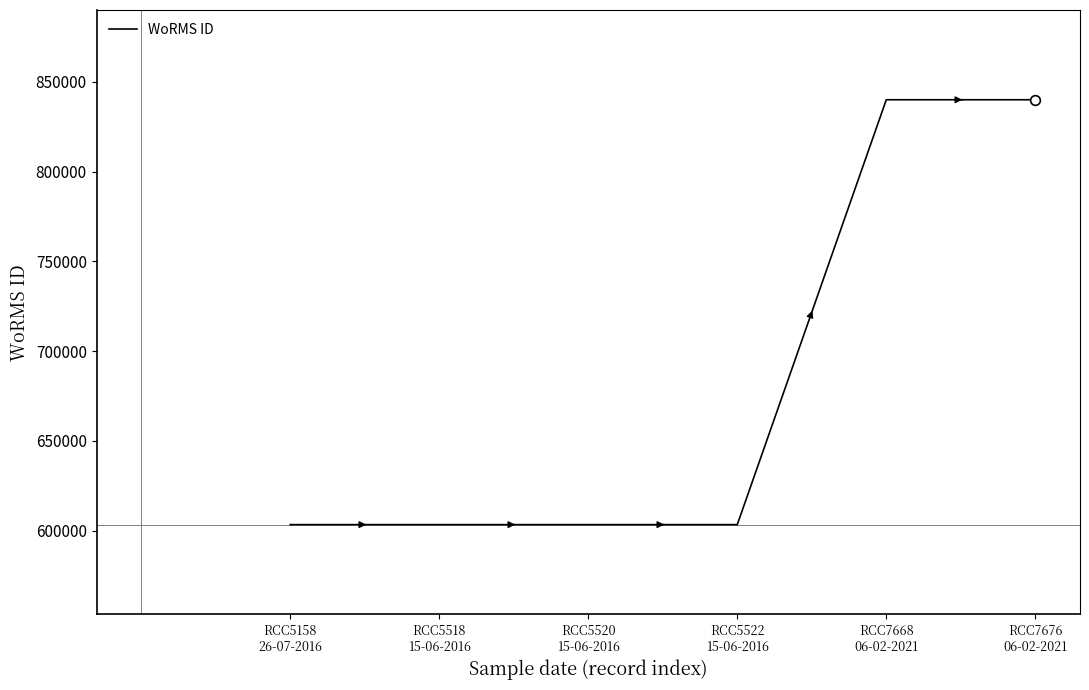

The value at RCC7676
06-02-2021 is 1167955. True or false?

False